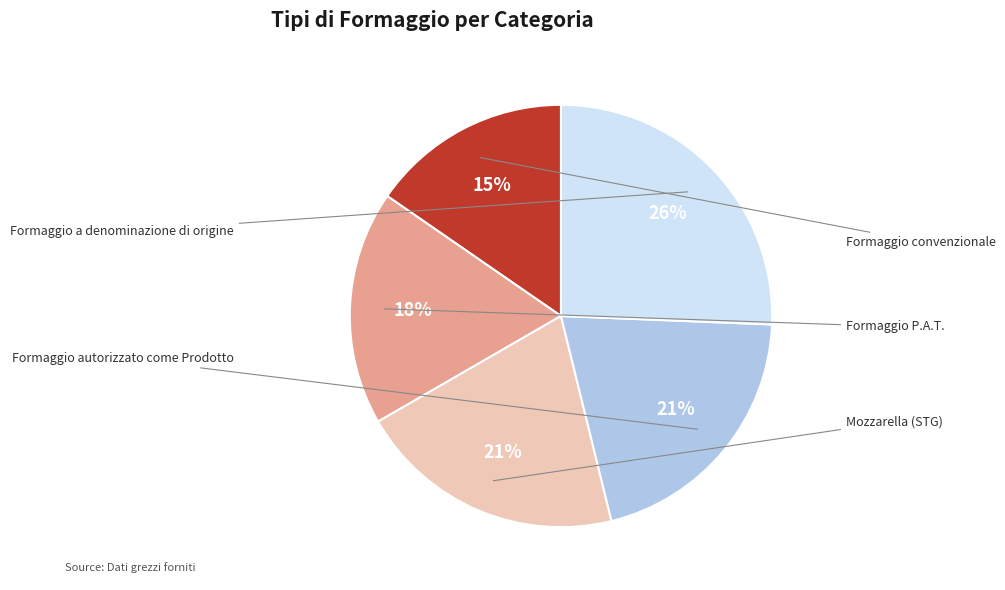

Rank the categories by value from lowest to highest.

Formaggio convenzionale, Formaggio P.A.T., Mozzarella (STG), Formaggio autorizzato come Prodotto, Formaggio a denominazione di origine